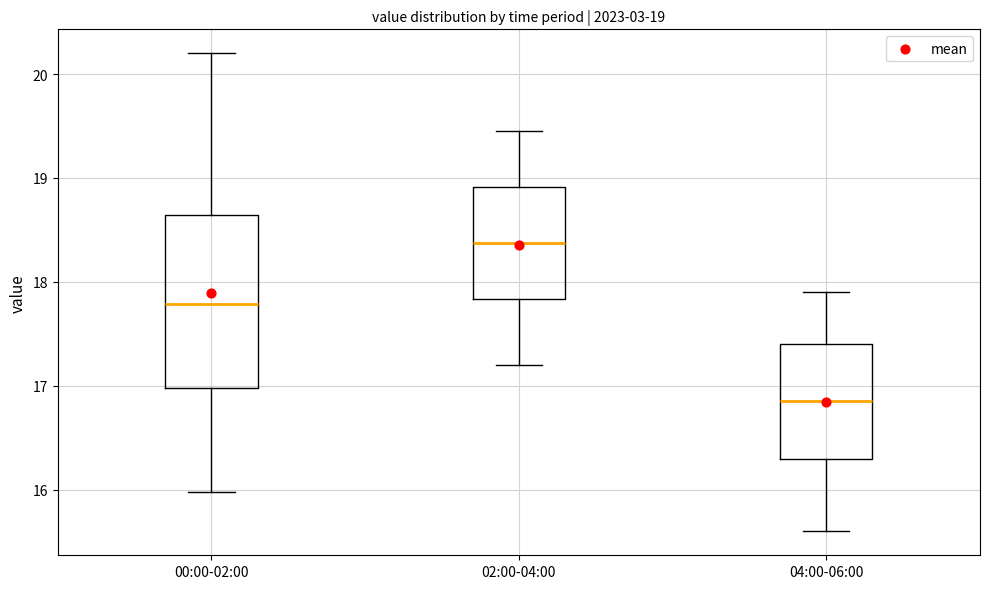

Which box is the tallest, from its lower edge to its upper edge?

00:00-02:00